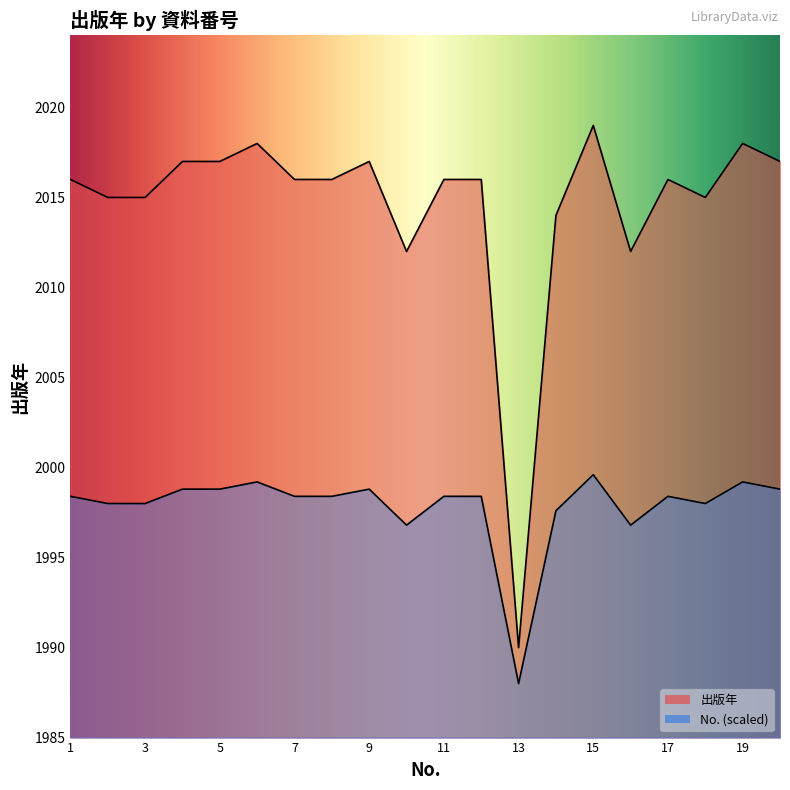

What is the minimum value shown in the chart?

1990